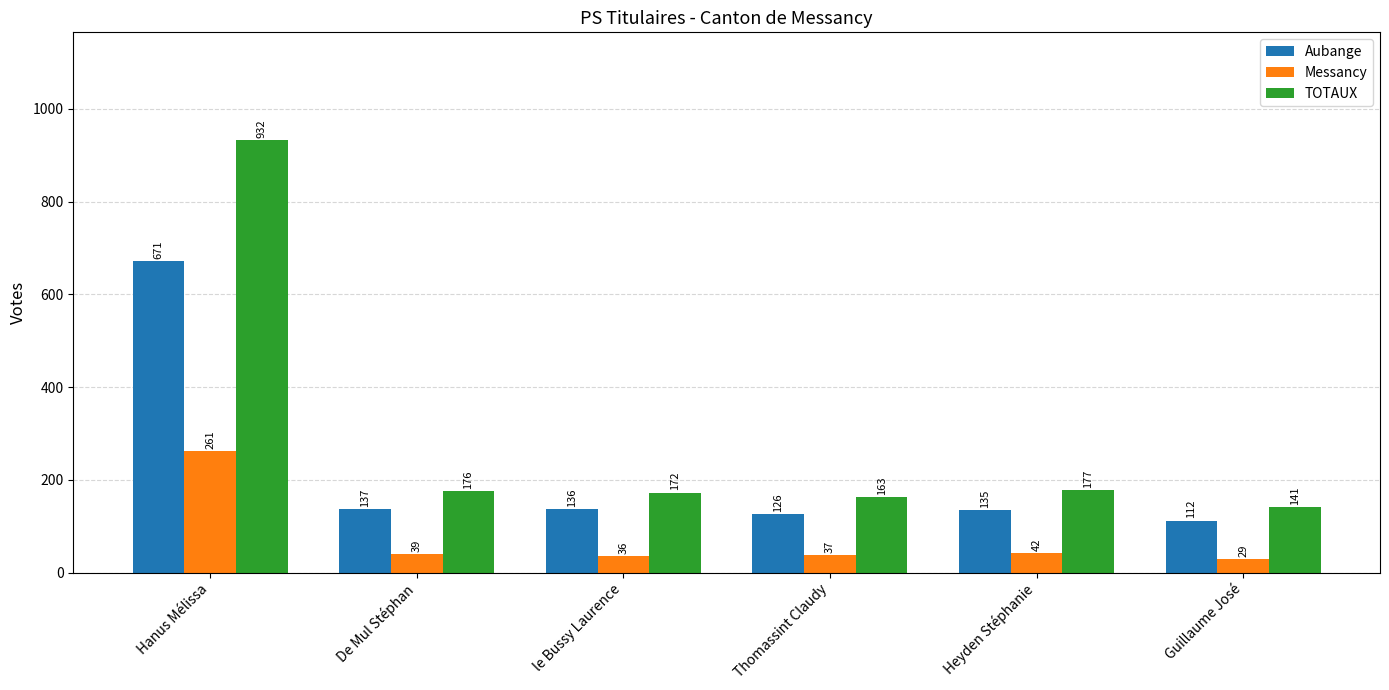

What is the value of the TOTAUX bar at the 4th from the left?

163